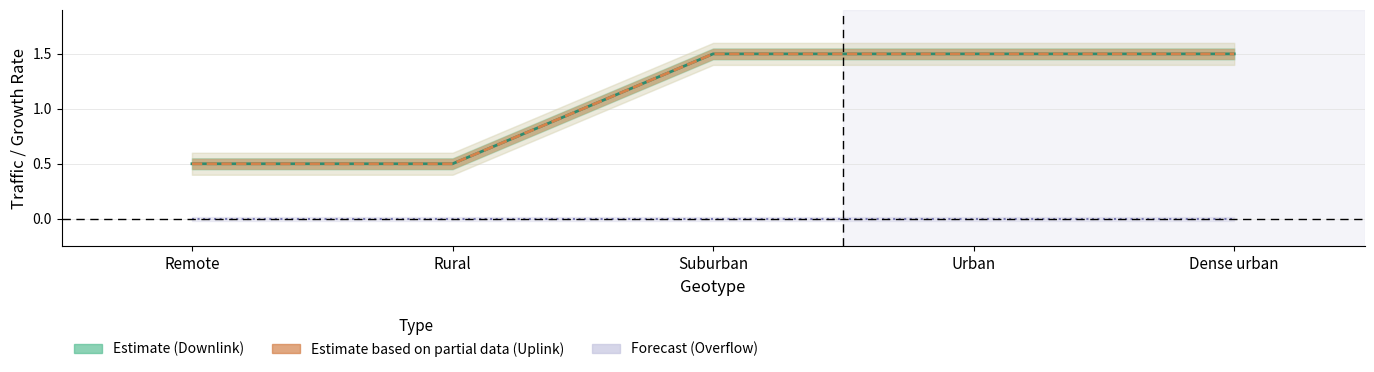

Reading left to right, list all the values displayed in this chart.

Estimate (Downlink): 0.5	0.5	1.5	1.5	1.5
Estimate based on partial data (Uplink): 0.5	0.5	1.5	1.5	1.5
Forecast (Overflow): 0.0	0.0	0.0	0.0	0.0